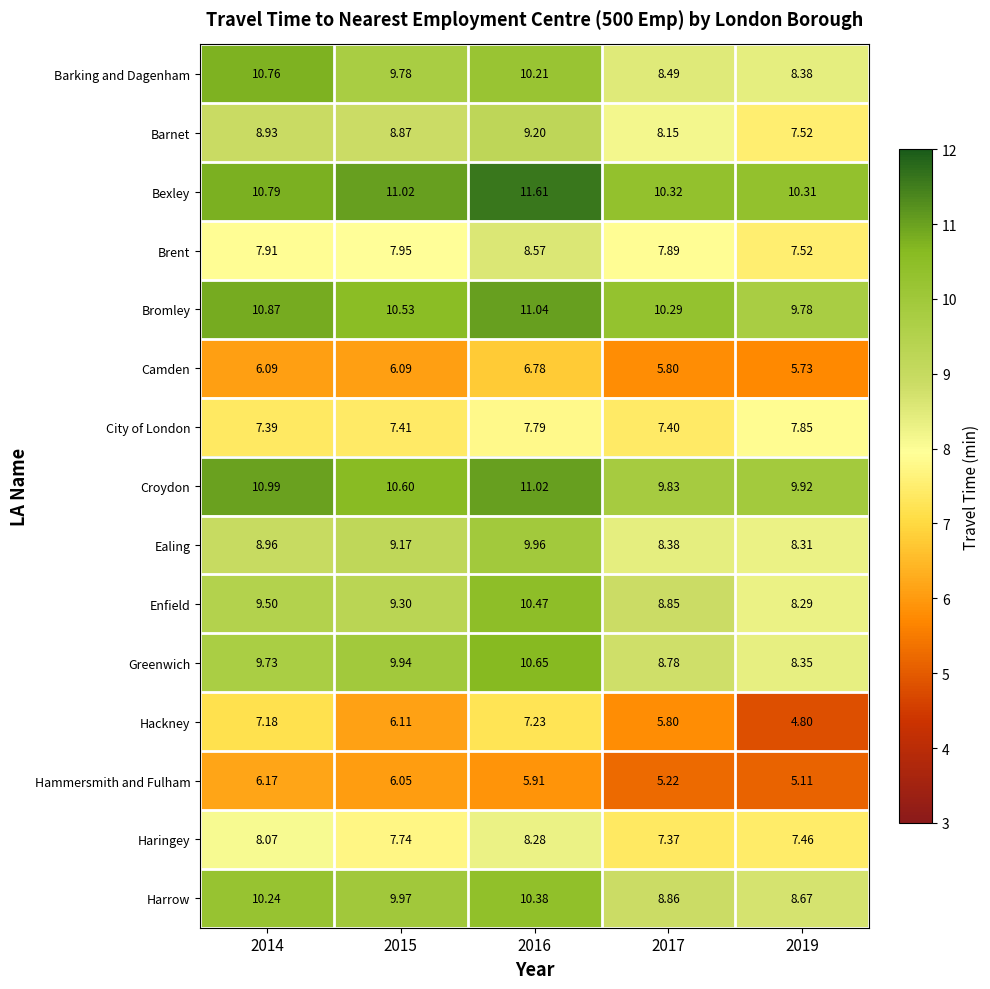

Which series has the largest total across all categories?

Bexley